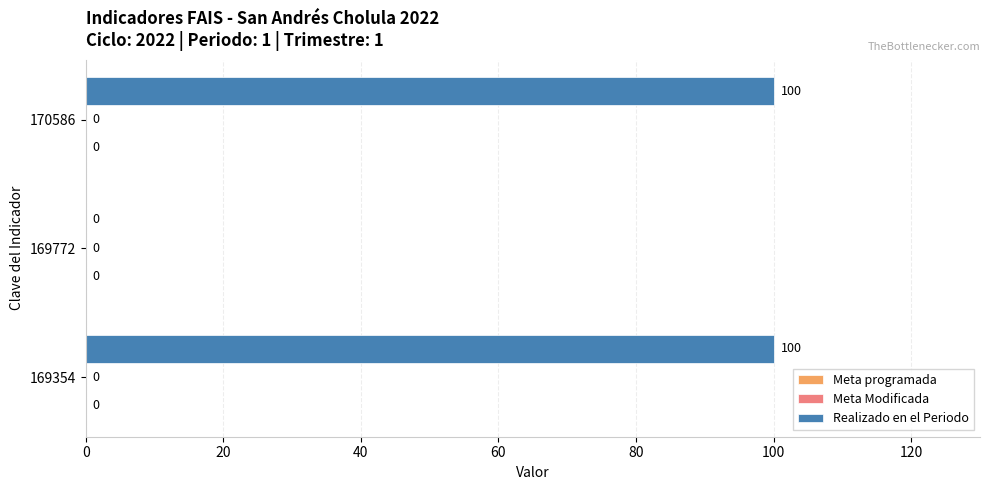

Between 169772 and 169354, which is larger?

169354